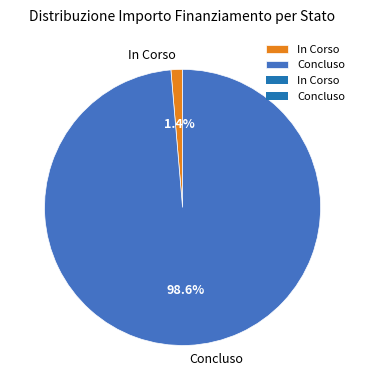

Which has a higher value, Concluso or In Corso?

Concluso